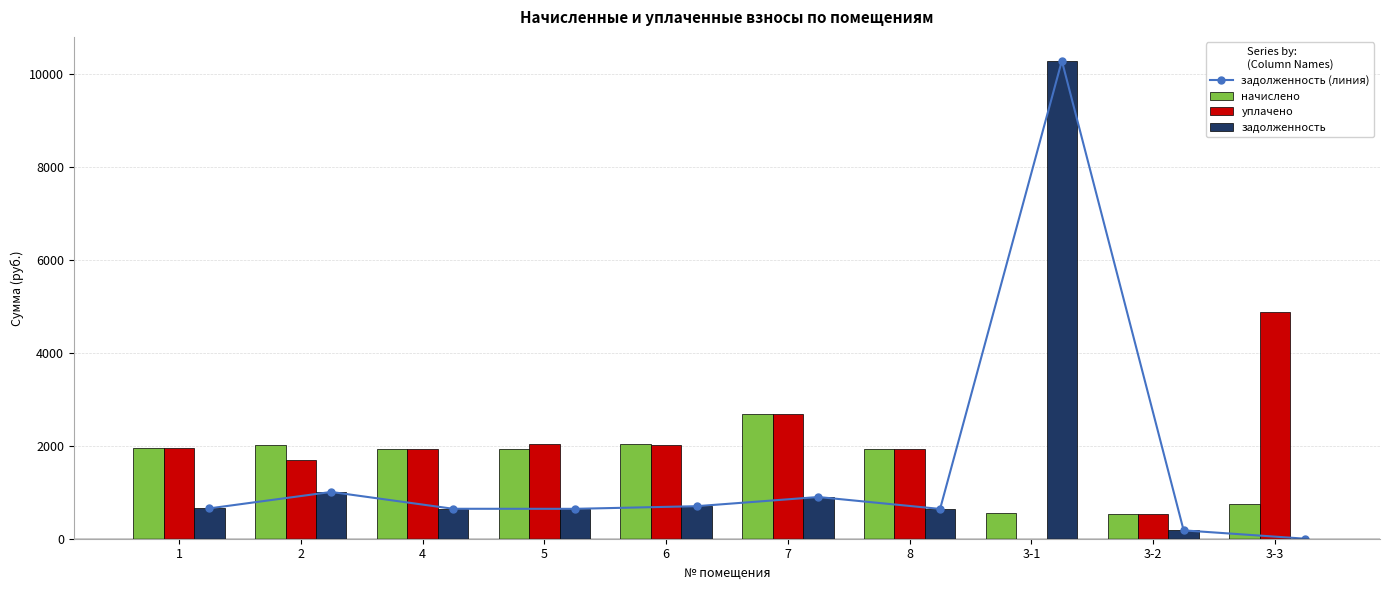

What is the difference between the maximum and minimum values in the задолженность series?

10277.0